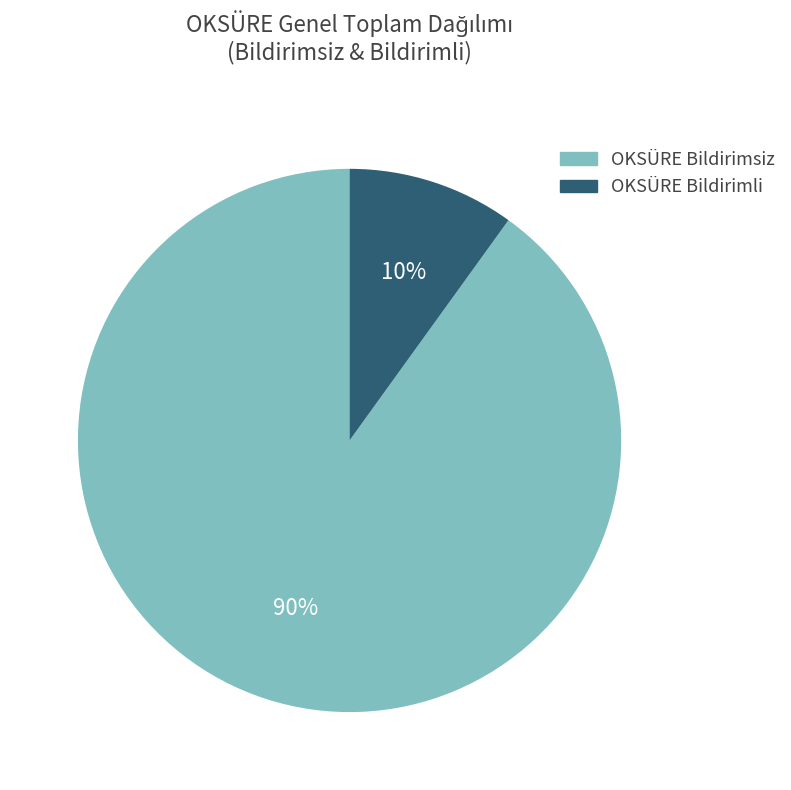

Is there a majority slice in this chart?

Yes